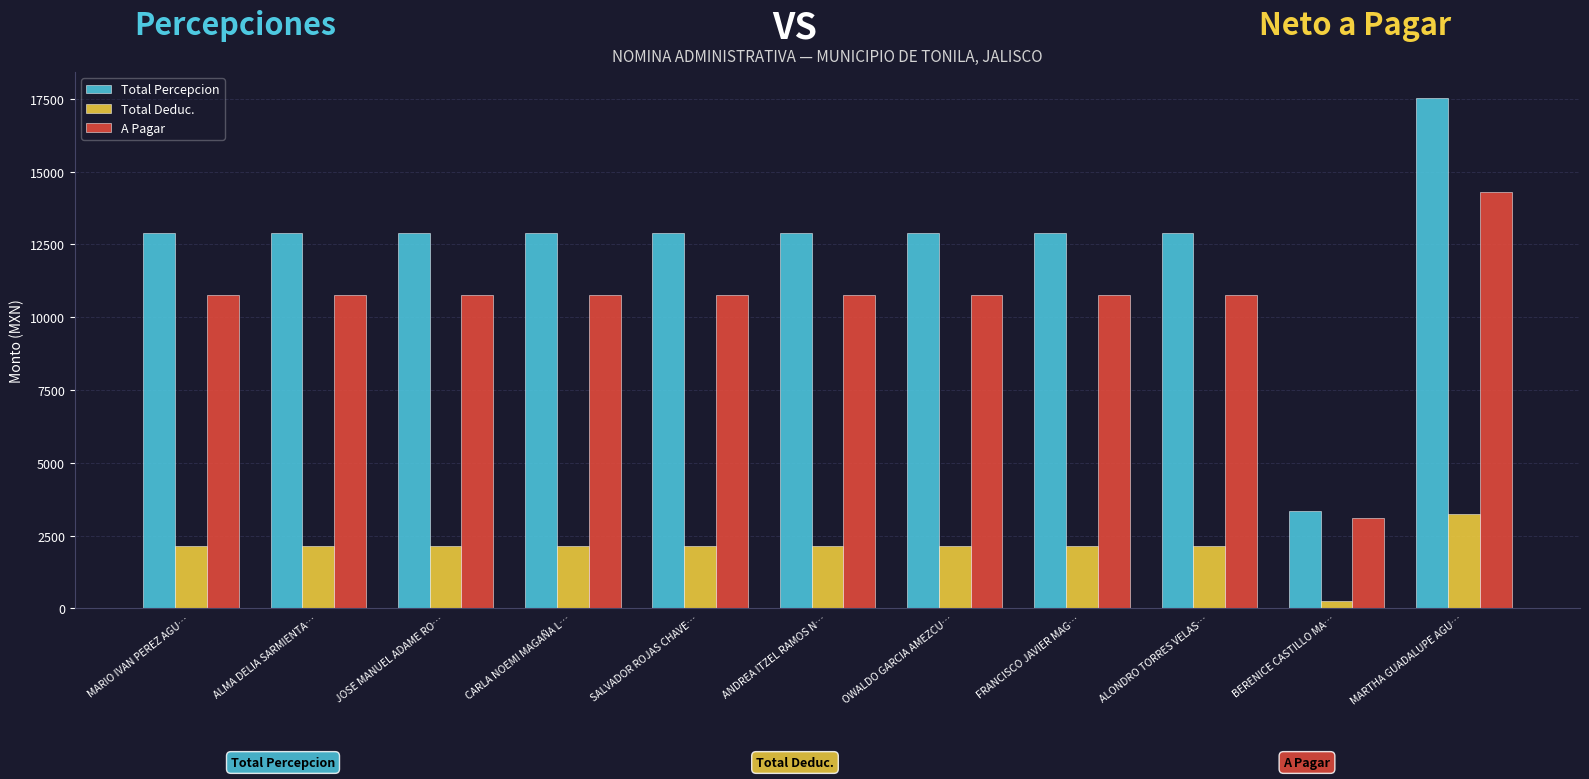

How many bars are there in total?

33